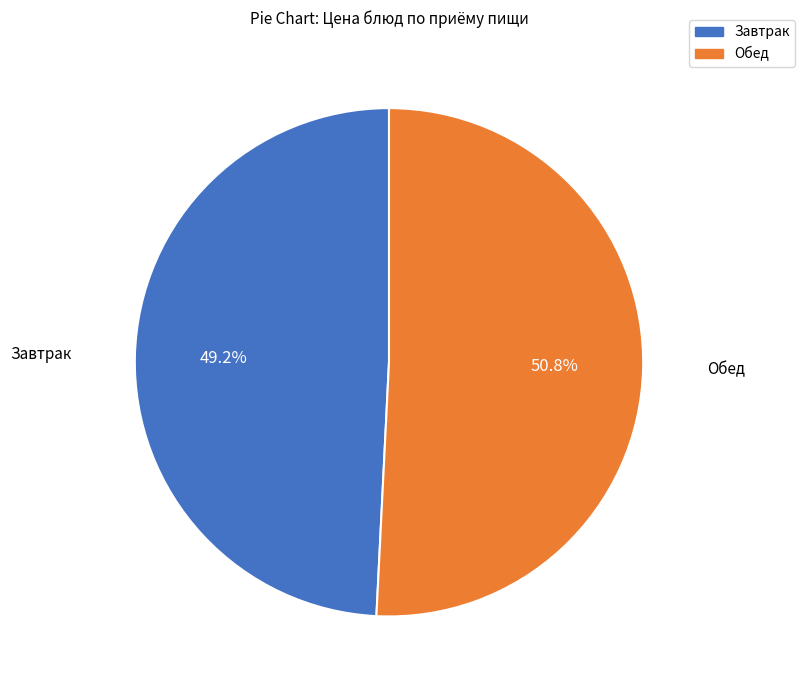

Is there any slice that represents more than half of the pie?

Yes